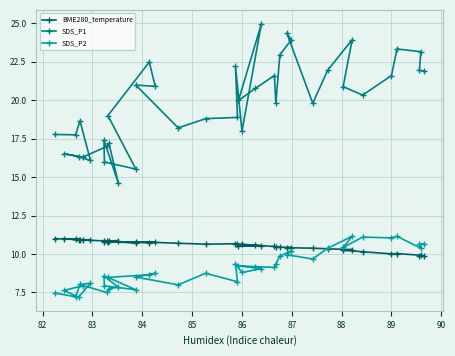

In SDS_P2, how many points are higher than both neighbors (excluding endpoints)?

11